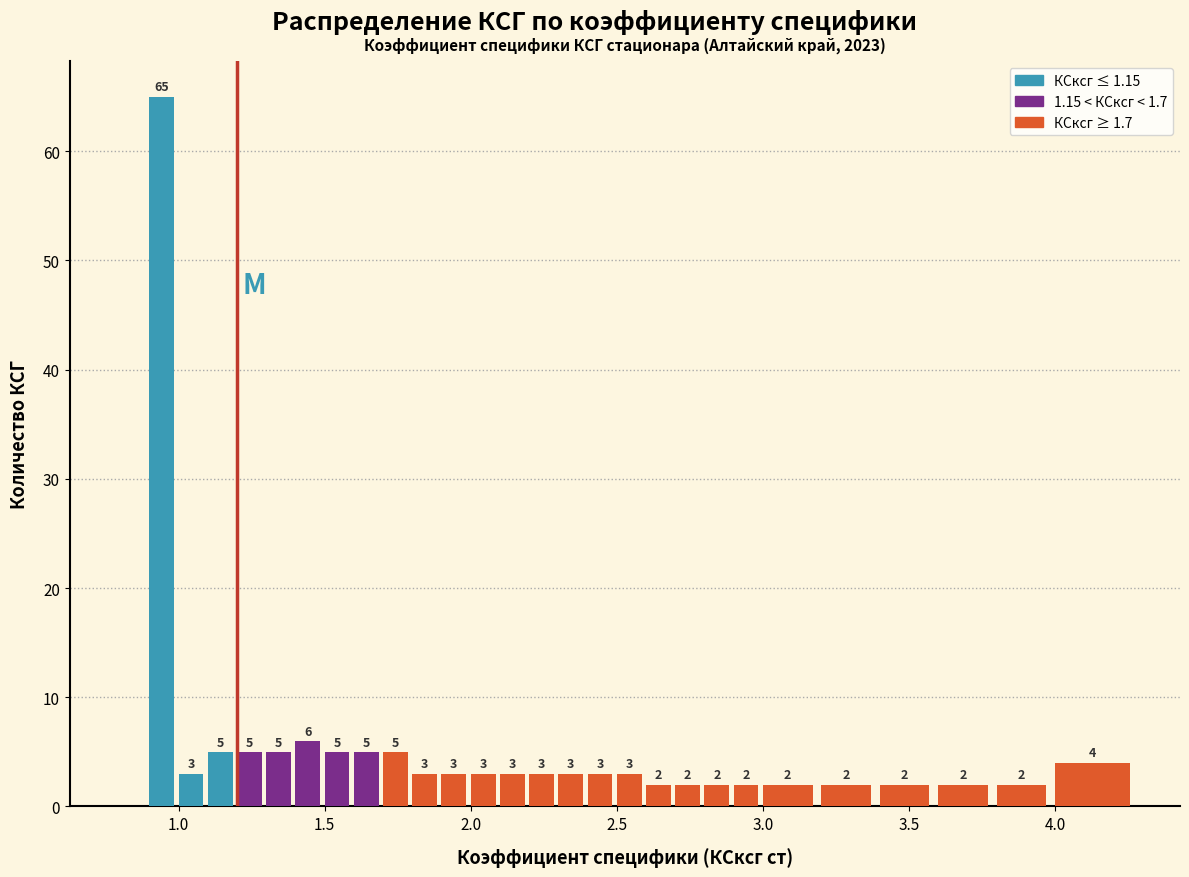

Around what value on the x-axis is the tallest bar? Give the approximate position of its centre, as read against the axis.

0.95